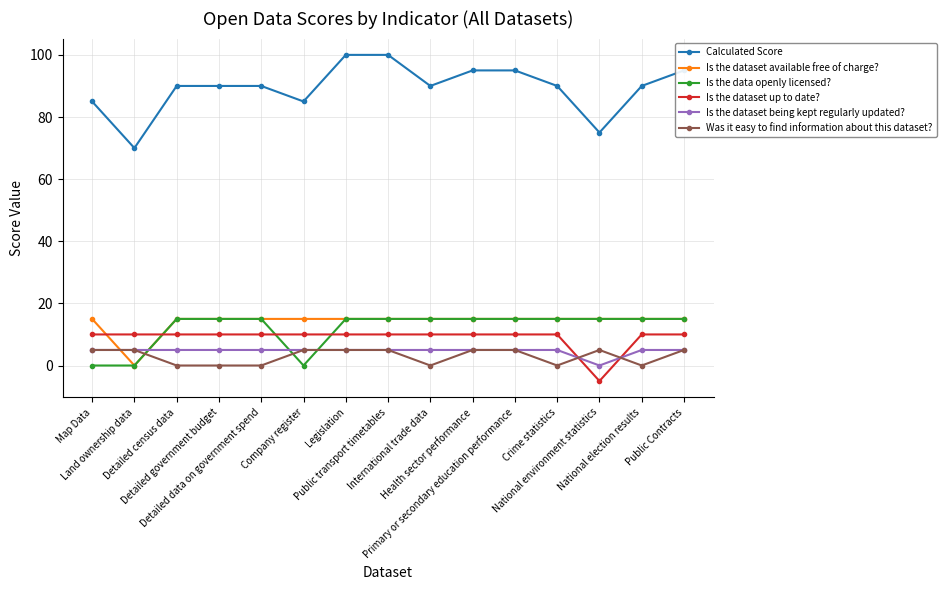

At which category does the chart reach its minimum across all series?

National environment statistics